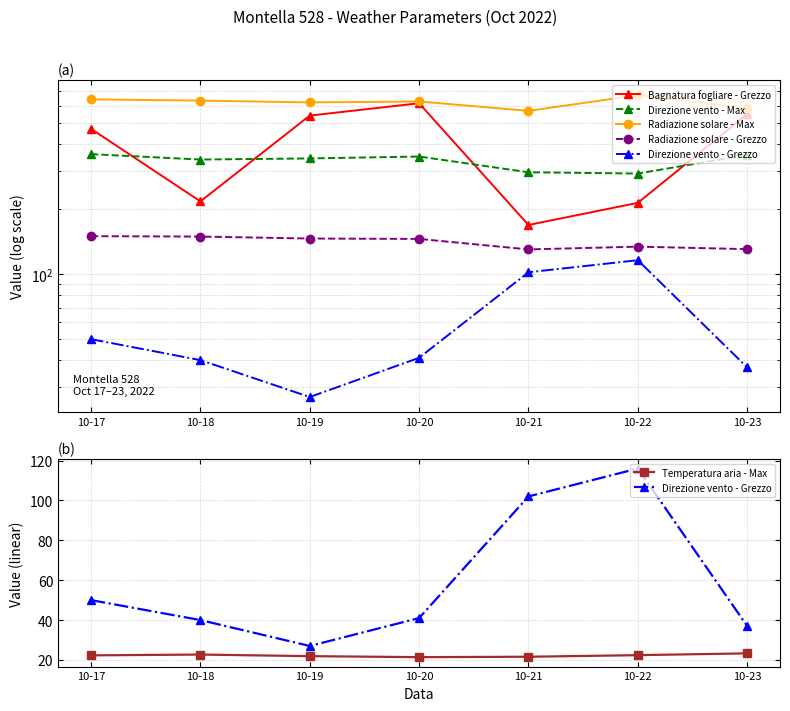

True or false: Bagnatura fogliare - Grezzo and Radiazione solare - Max intersect in this chart.

False